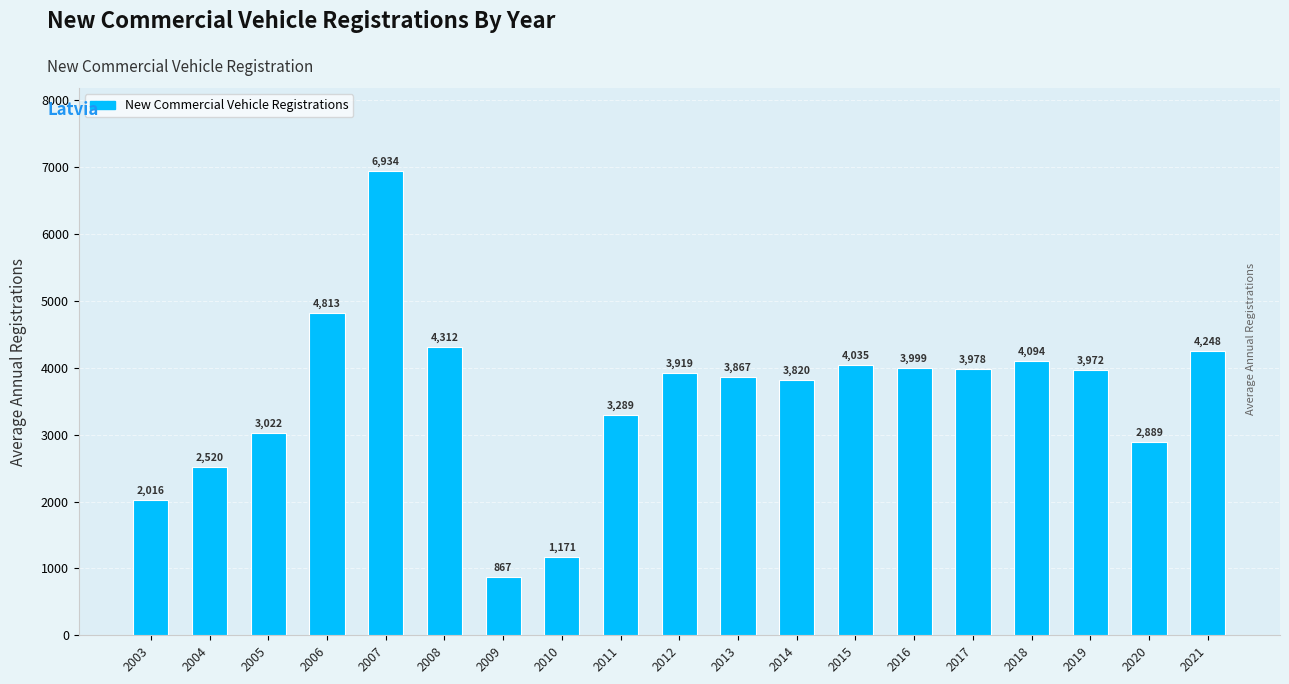

How many values are below 3919?

9